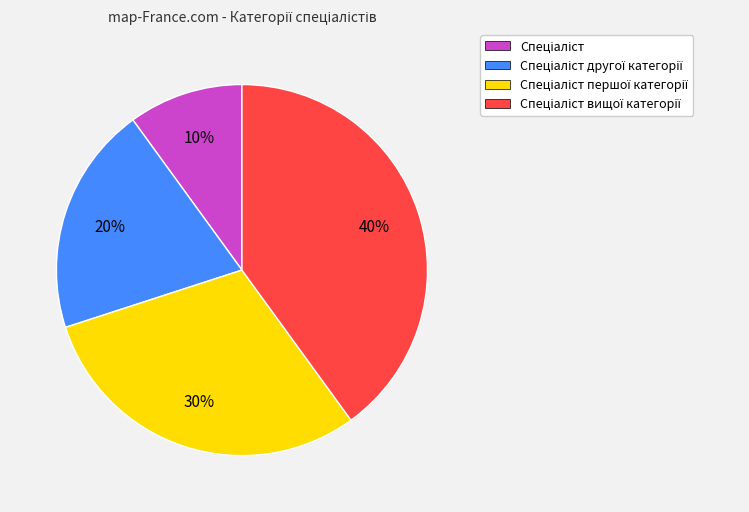

To the nearest percent, what is the average slice percentage?

25%